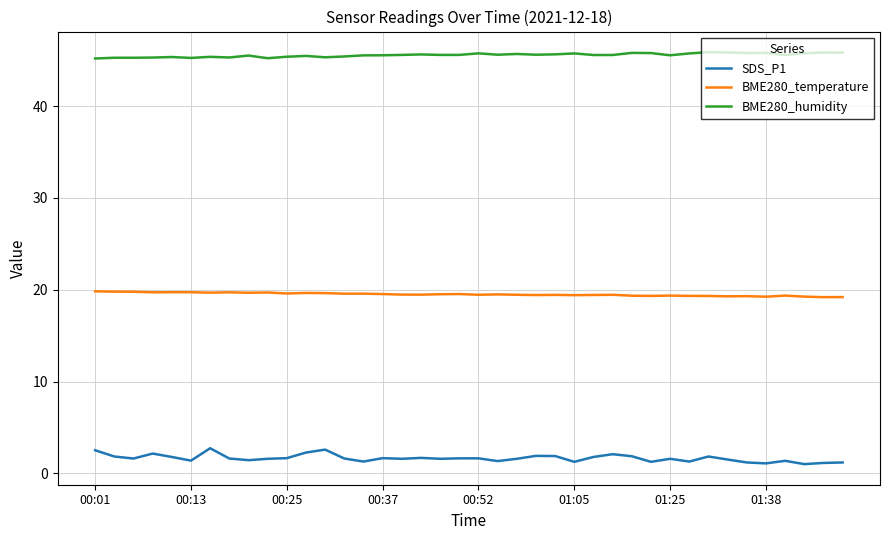

What is the maximum value for BME280_humidity?

45.9